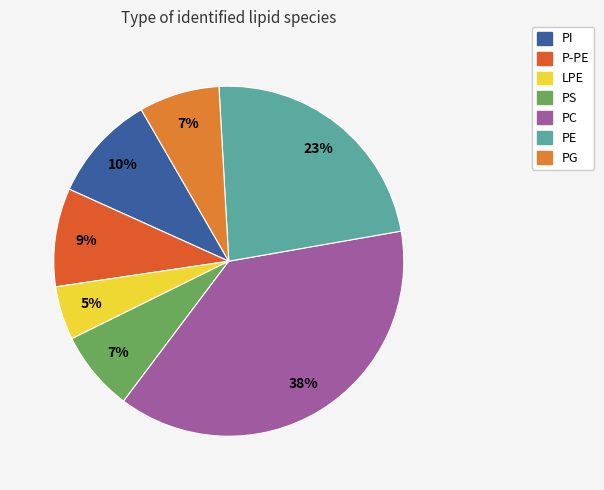

To the nearest percent, what is the average slice percentage?

14%